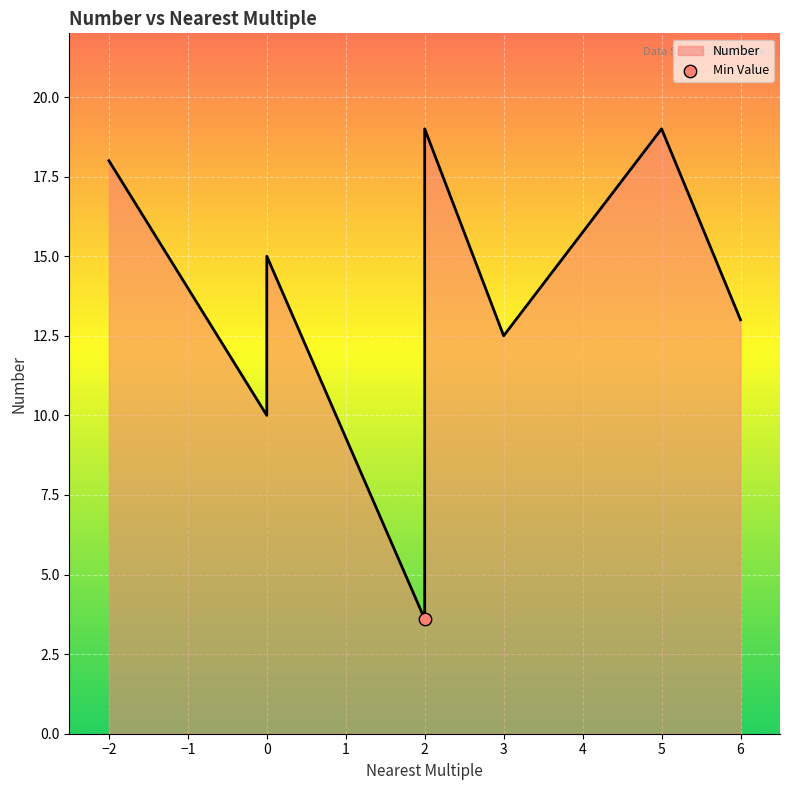

Approximately how many times larger is the value at 0 compared to ?

1.5